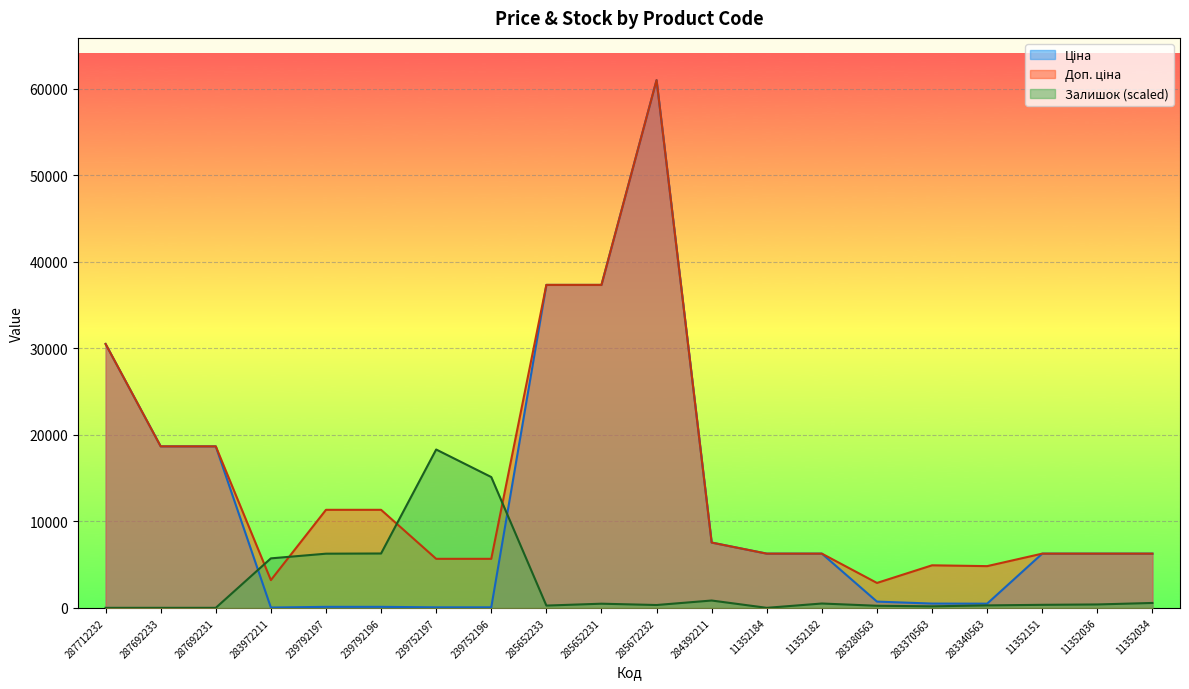

What is the value of the Залишок point at the 6th from the left?

6283.0